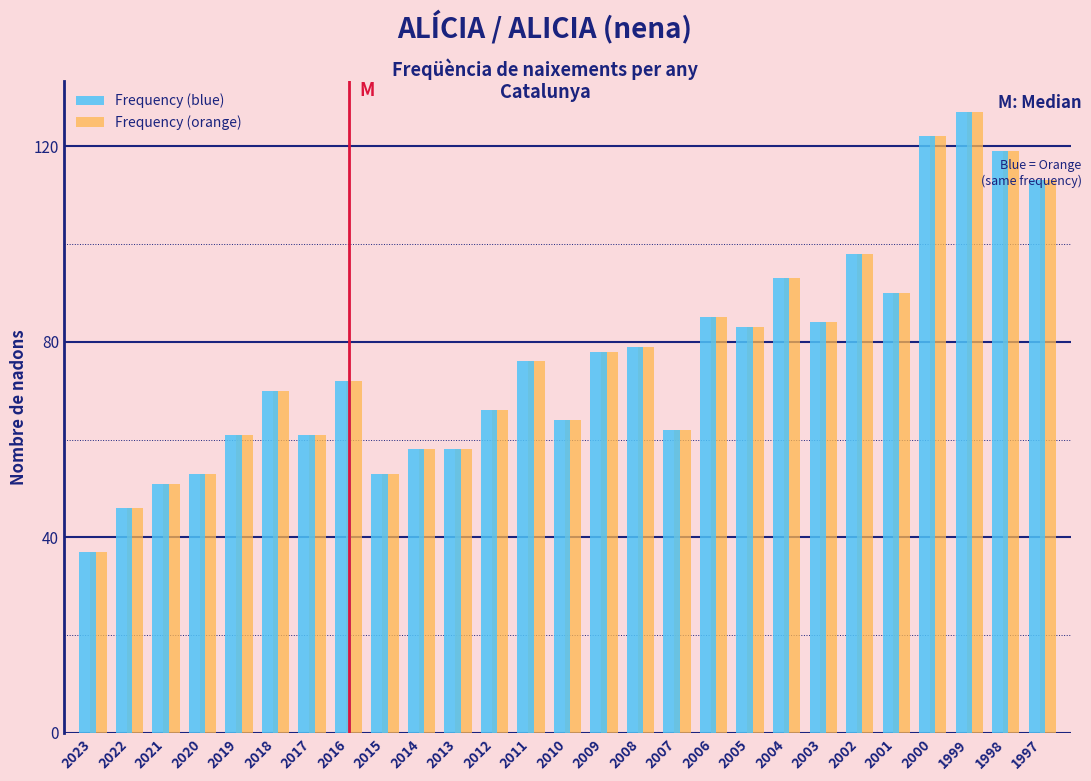

What is the difference between the maximum and second lowest values in the Frequency (blue) series?

81